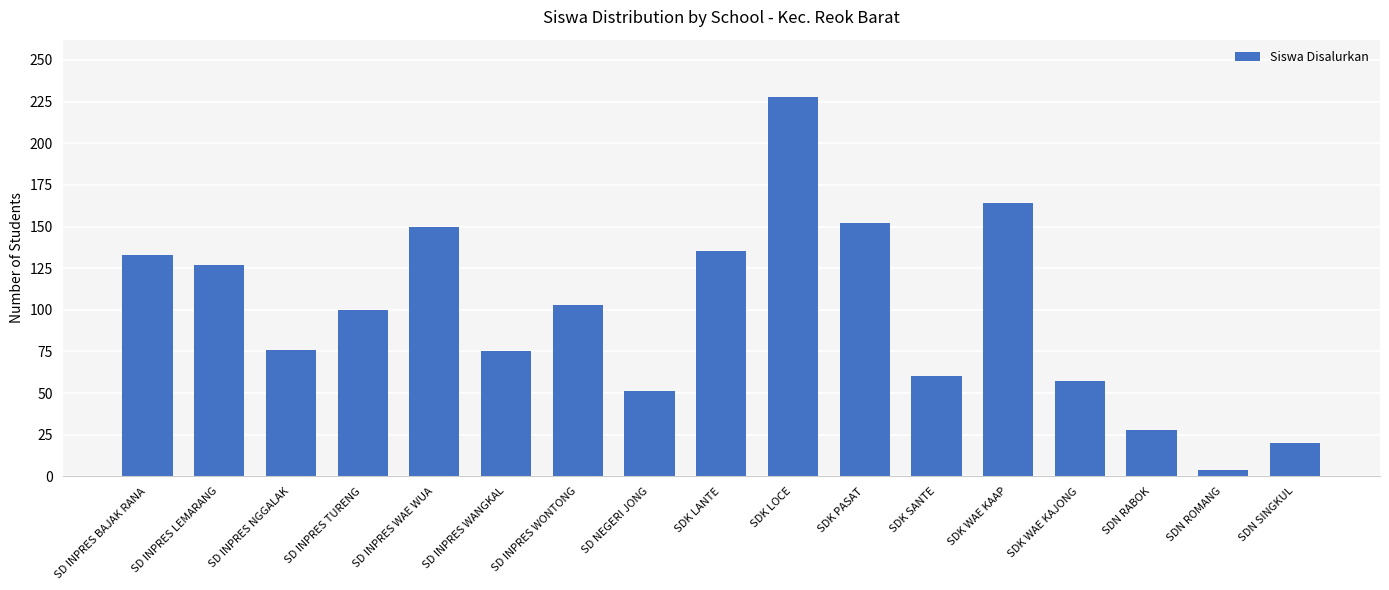

What position from the left is SDN RABOK?

15